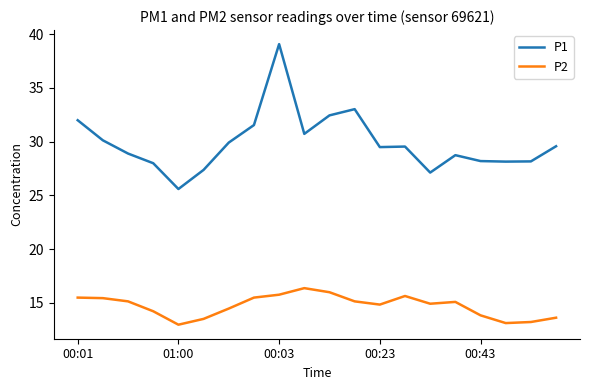

What is the difference between the maximum and minimum values in the P2 series?

3.4